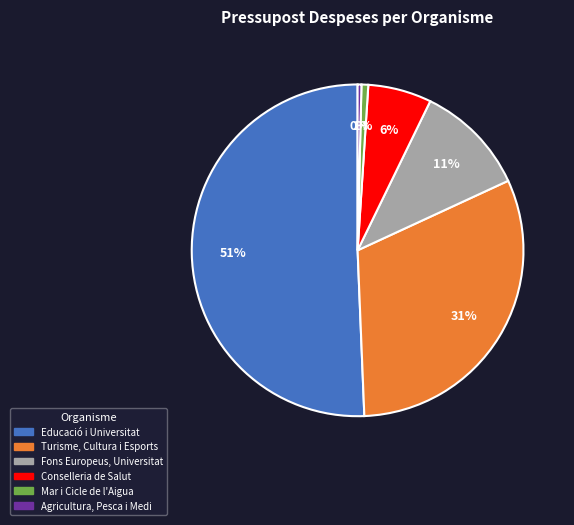

Is there a majority slice in this chart?

Yes